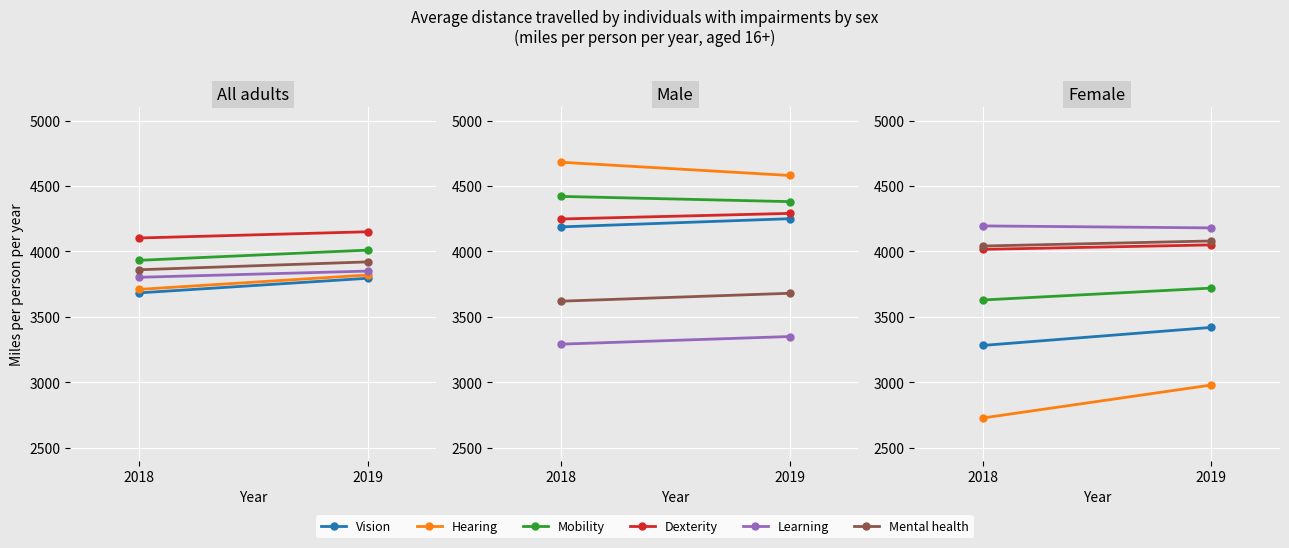

At how many categories does at least one series exceed 3668?

2